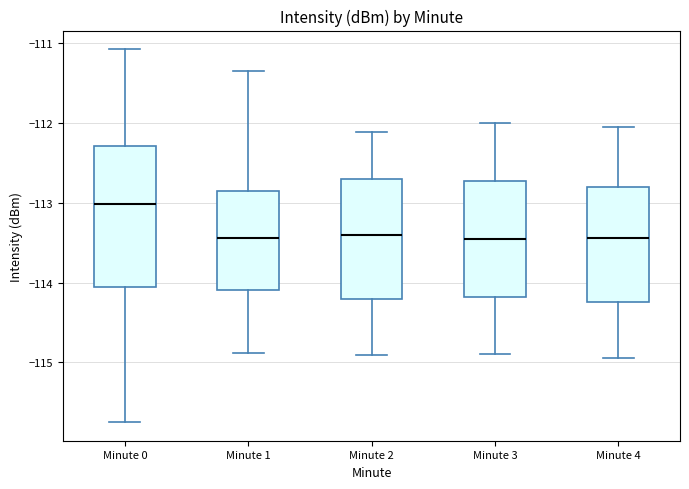

Comparing the boxes themselves (not the whiskers), which one is the tallest?

Minute 0